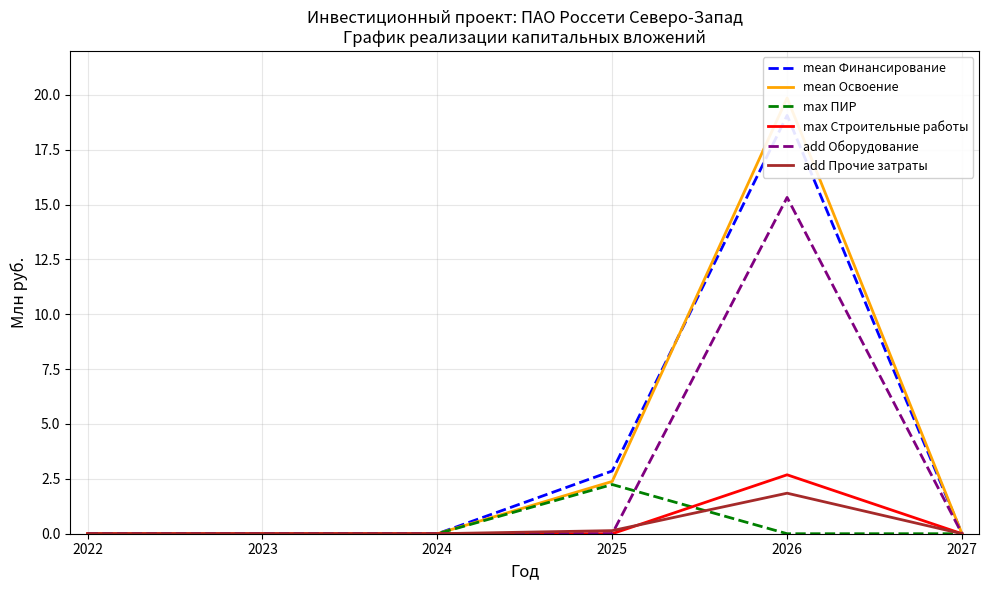

What are all the series names shown in the legend?

mean Финансирование, mean Освоение, max ПИР, max Строительные работы, add Оборудование, add Прочие затраты